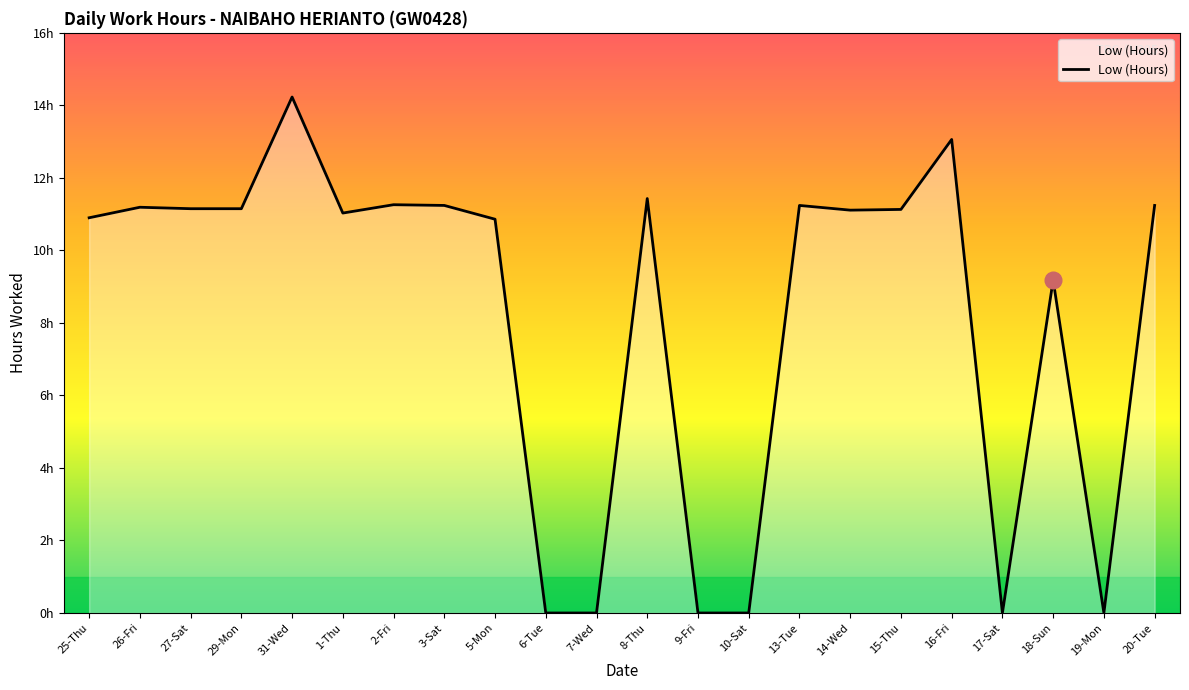

What is the value of the 18th point from the left?

13.1